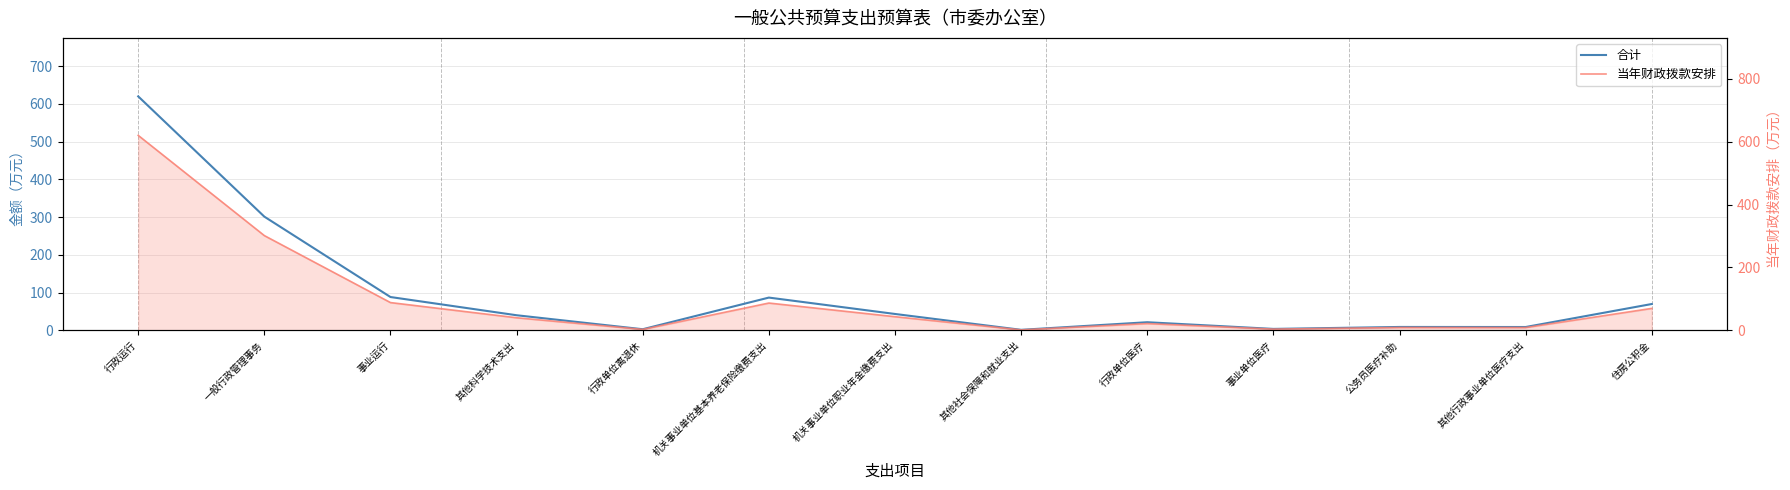

List the series in order of their peak value, highest first.

合计, 当年财政拨款安排